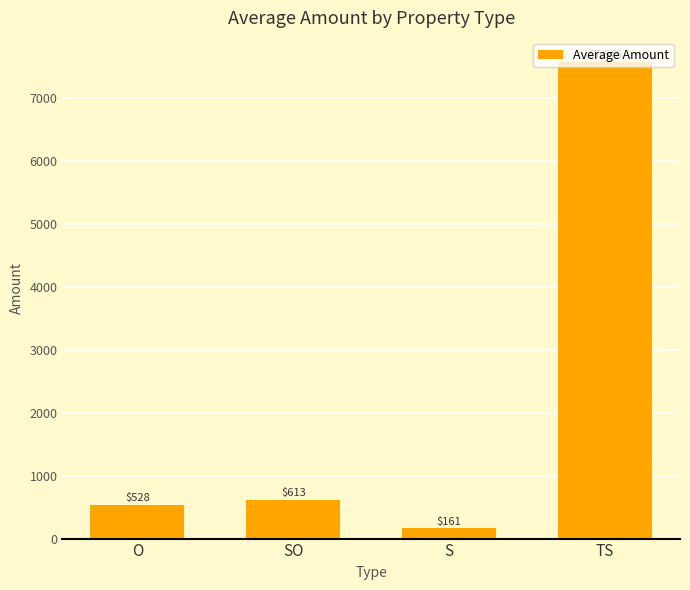

What is the value of the 2nd bar from the left?

613.2